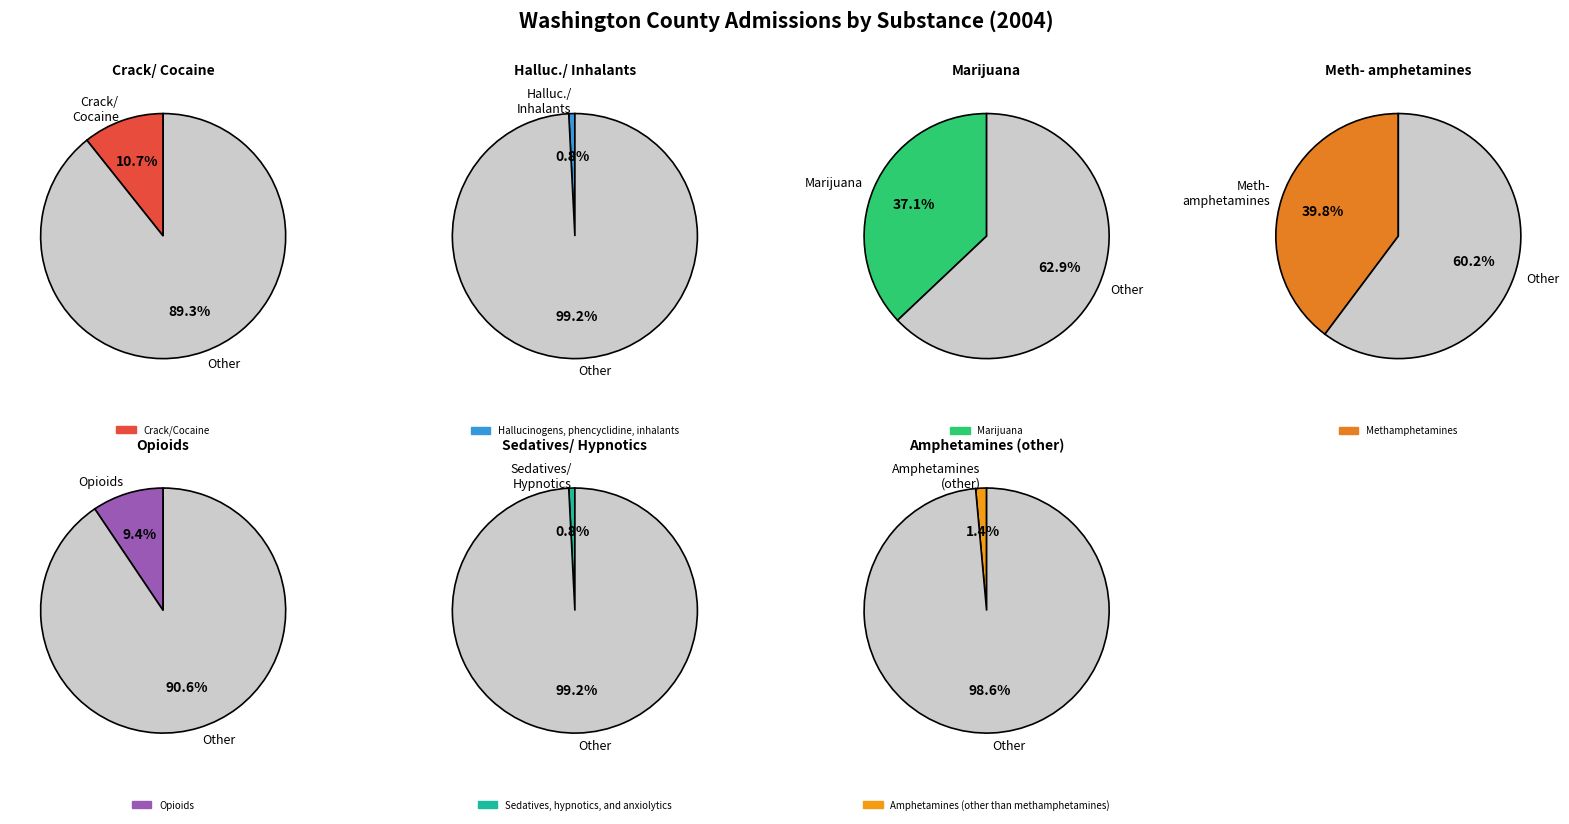

Which has a higher value, Methamphetamines or Hallucinogens, phencyclidine, inhalants?

Methamphetamines